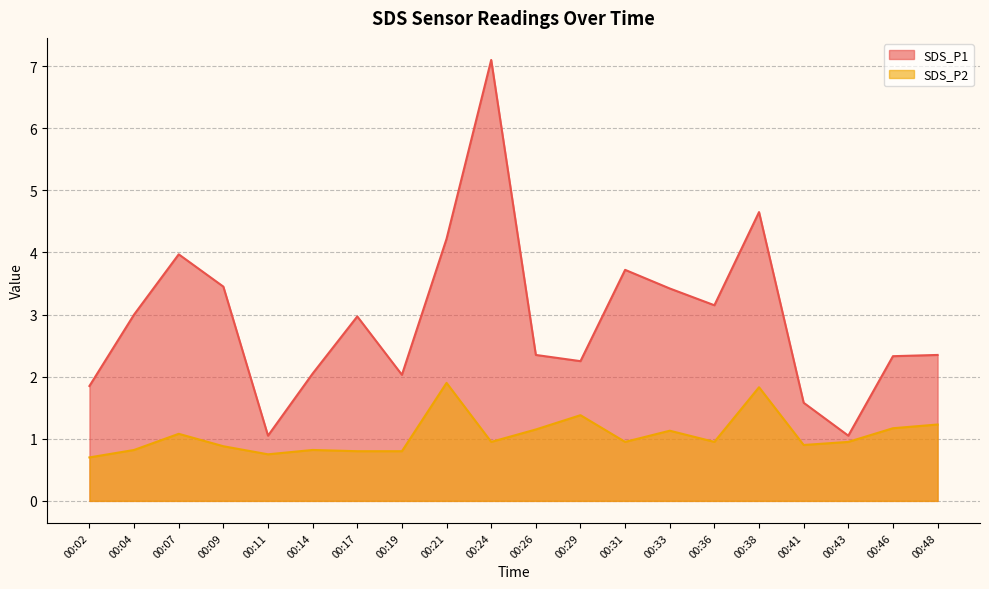

At which category is the sum across all series the highest?

00:24